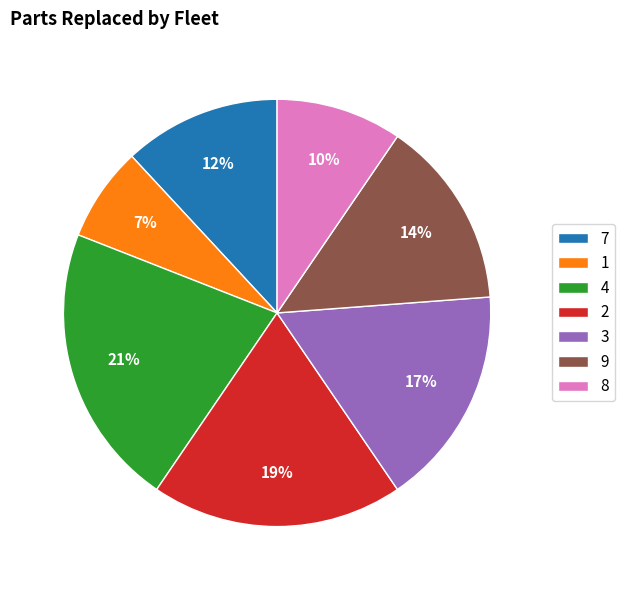

How many segments does this pie chart have?

7